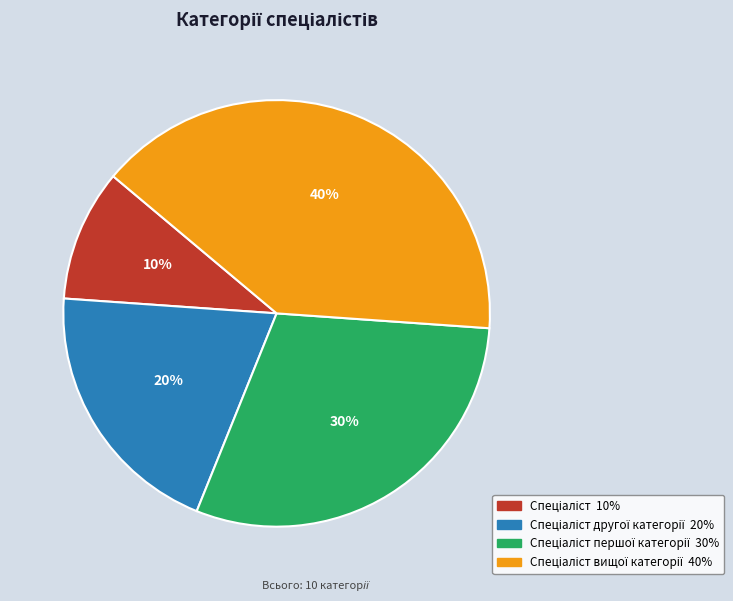

Does any single category account for the majority?

No